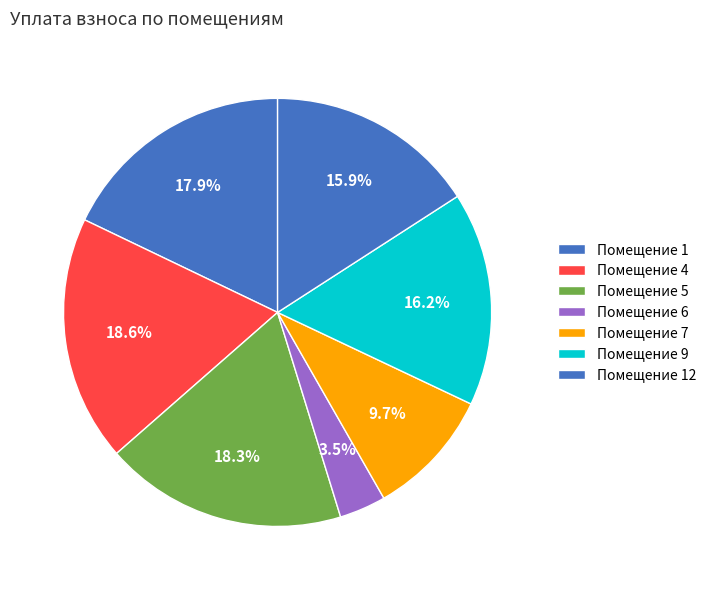

Which category has the biggest portion of the pie?

4